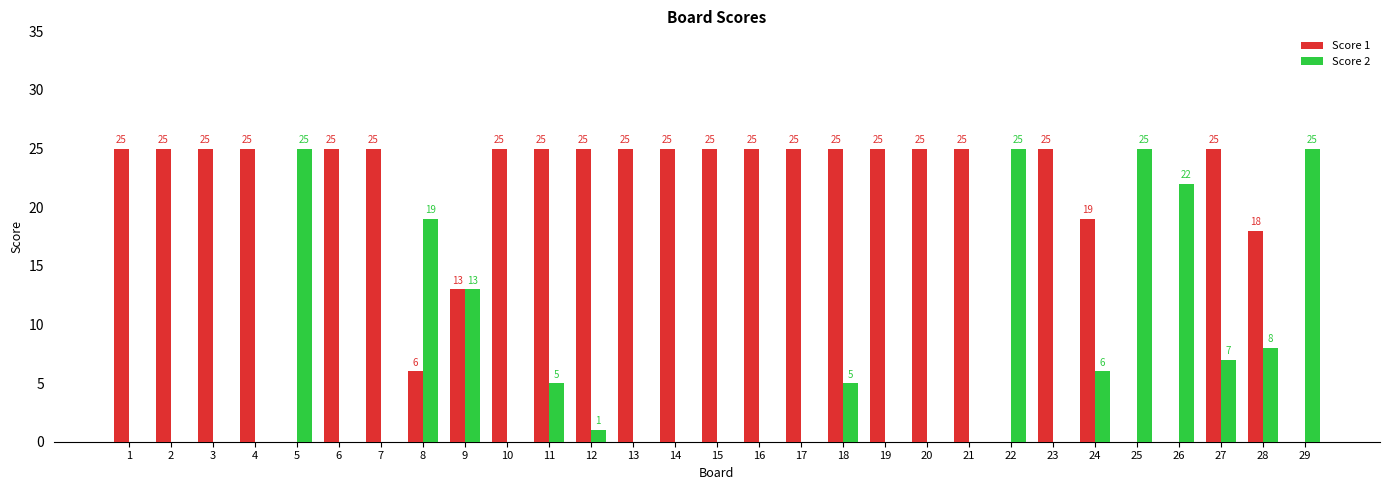

What is the average value of the Score 1 series?

19